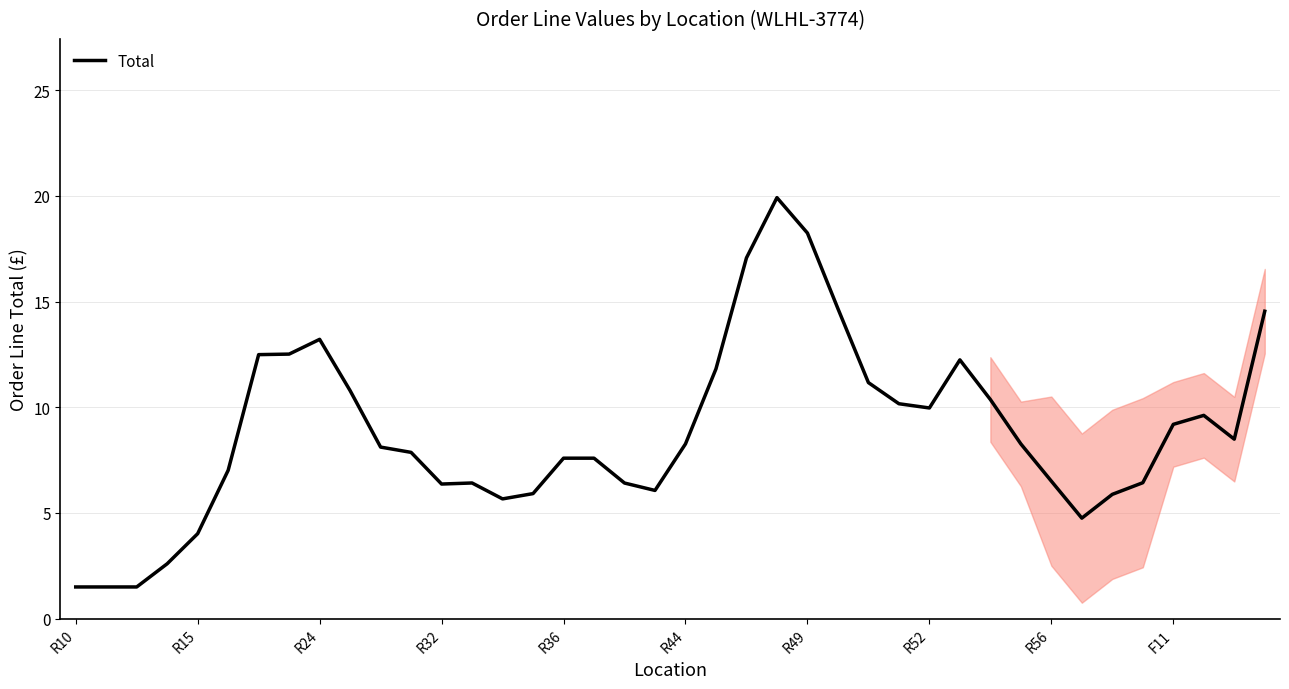

Between 21 and 25, which is larger?

25